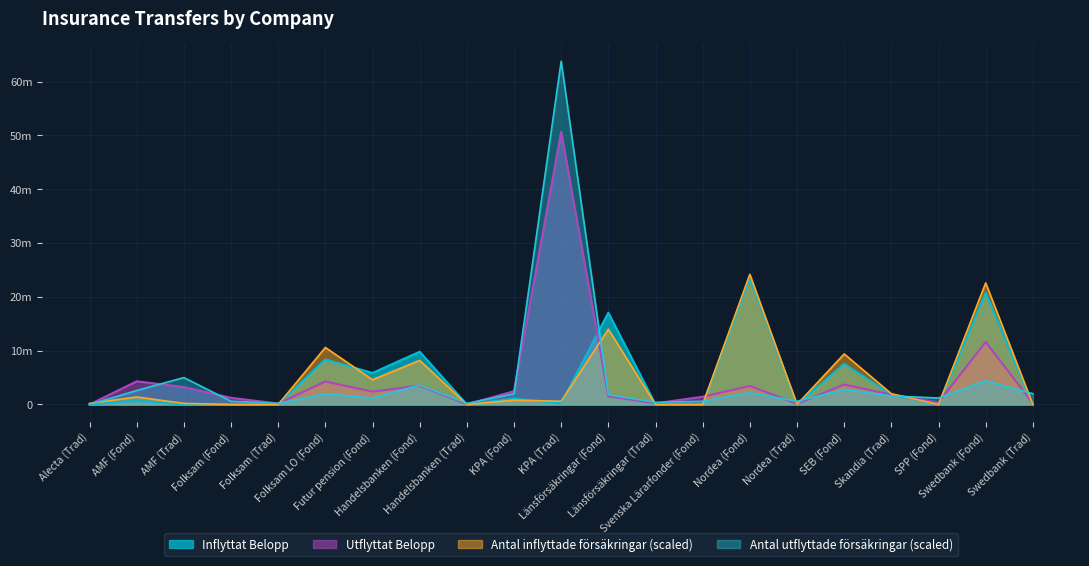

Which category has the highest value in the Antal inflyttade försäkringar series?

Nordea (Fond)